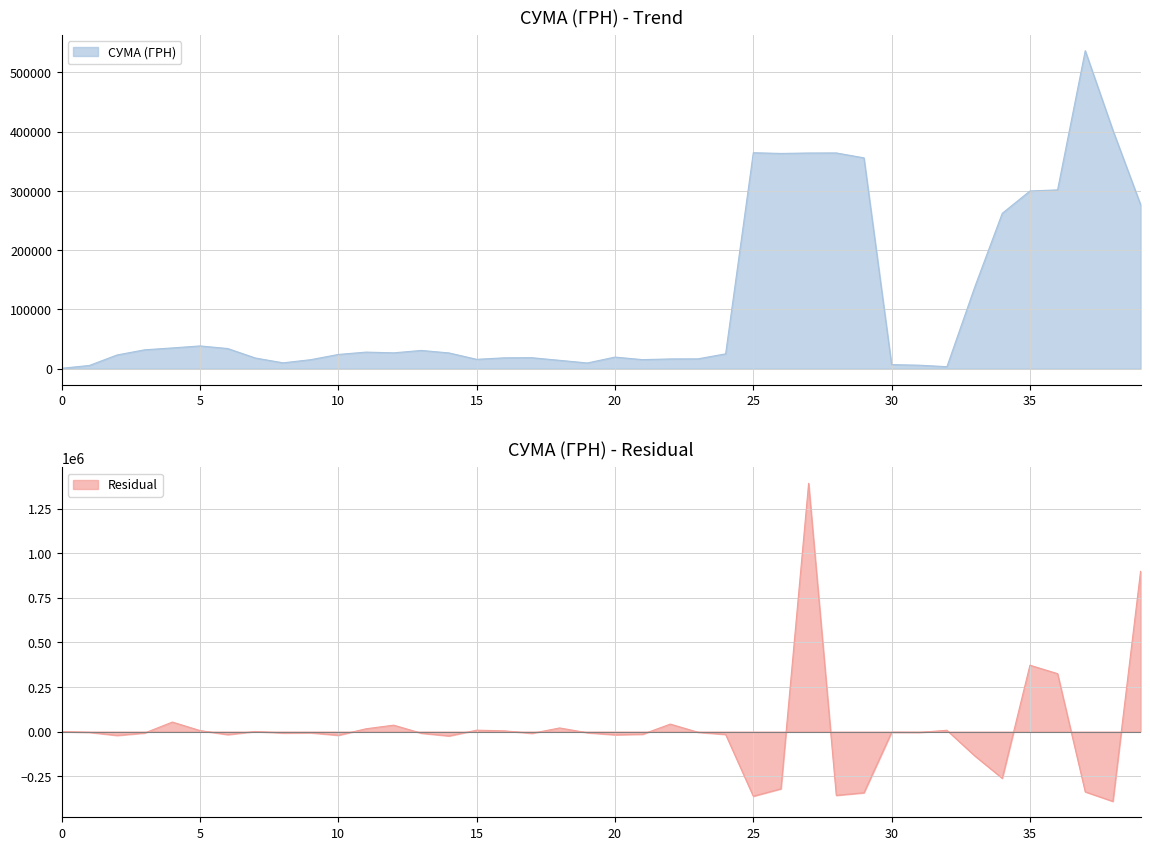

What is the maximum value for СУМА (ГРН)?

536730.8